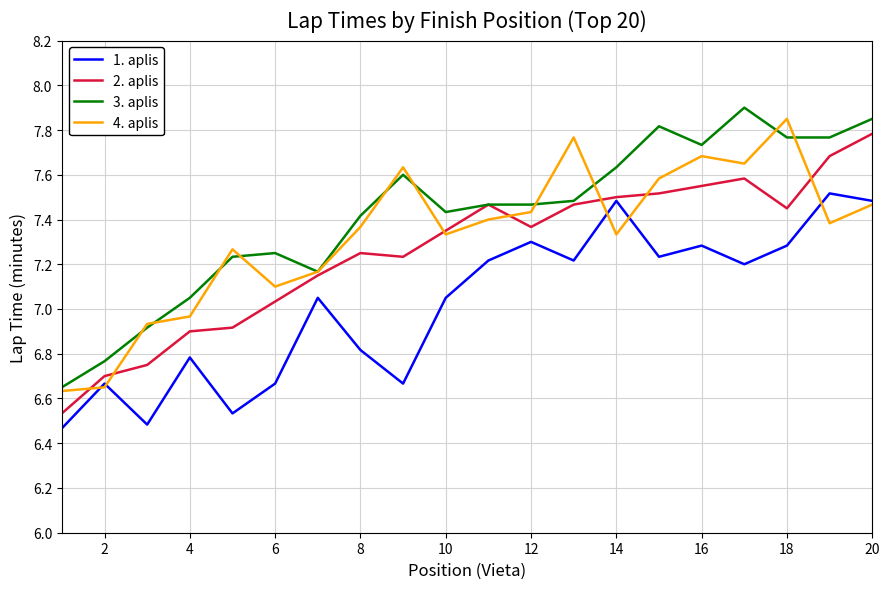

What is the maximum value shown in the chart?

7.9